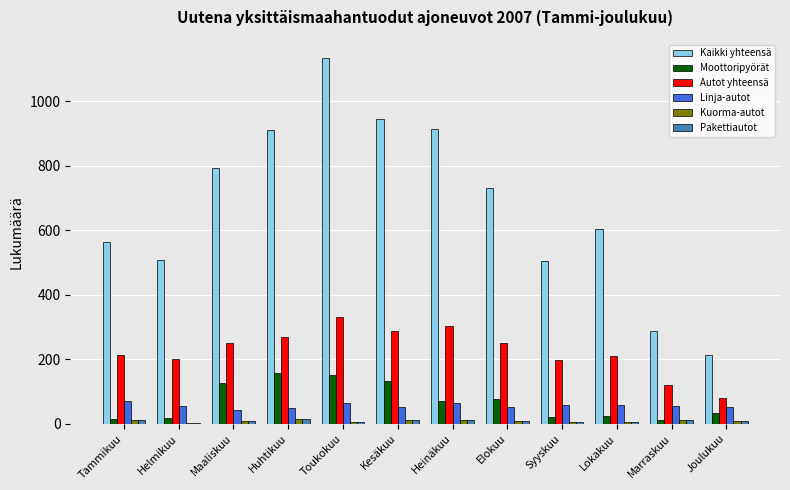

What is the sum of all Moottoripyörät values?

839